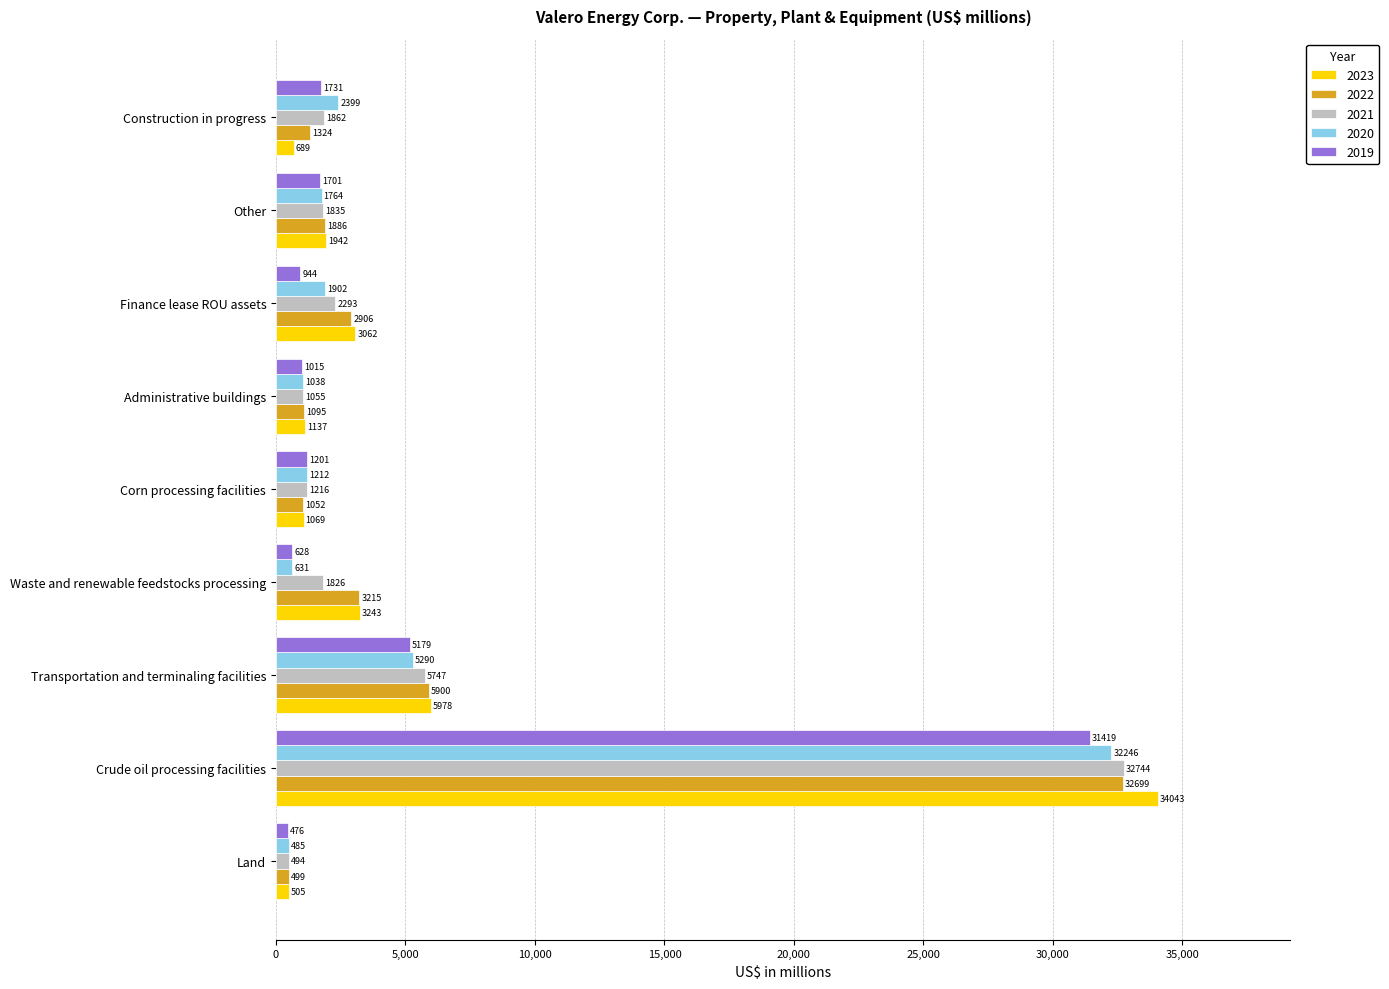

What is the lowest value of the 2019 series?

476